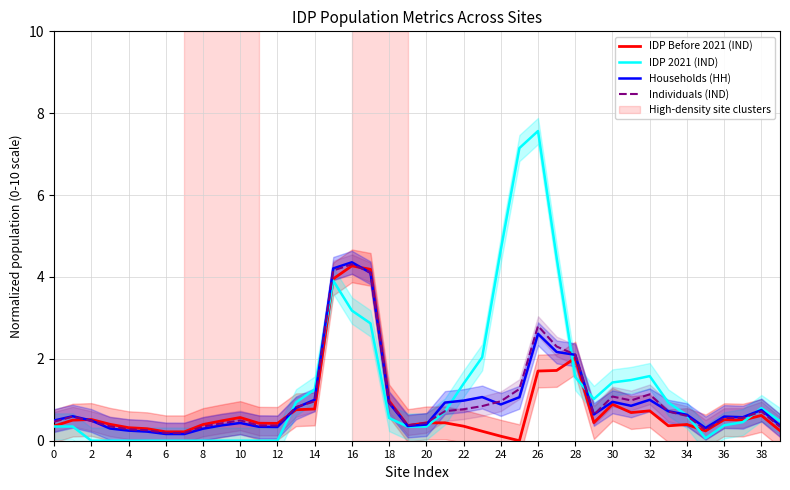

Between which two adjacent categories do Individuals (IND) and Households (HH) first intersect?

4 and 6